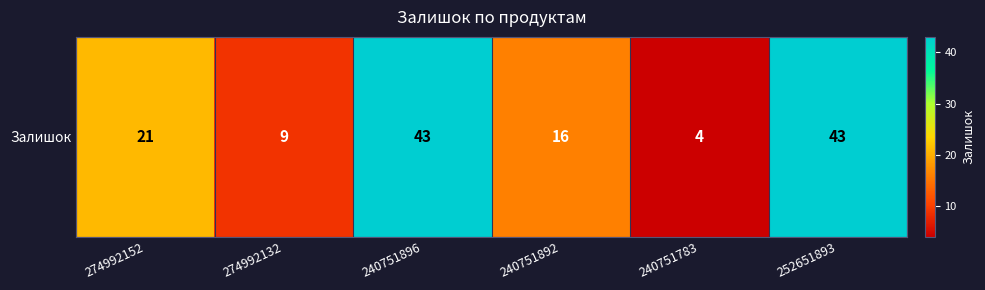

Reading left to right, what are all the values shown in this chart?

274992152=21	274992132=9	240751896=43	240751892=16	240751783=4	252651893=43